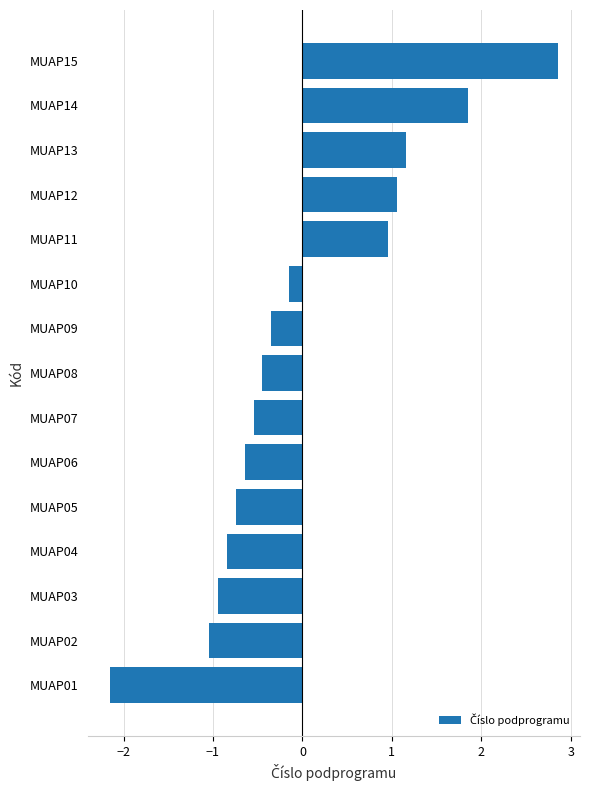

Count the number of values greater than 0.

5